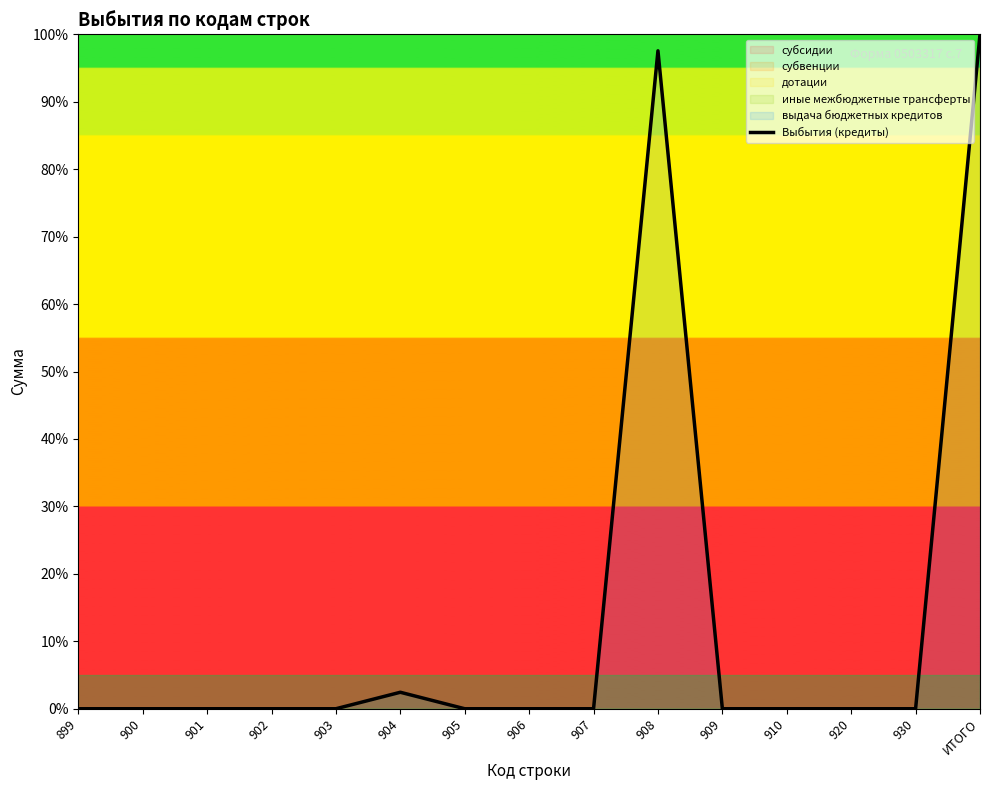

List the labels in order of value, largest first.

ИТОГО, 908, 904, 899, 900, 901, 902, 903, 905, 906, 907, 909, 910, 920, 930